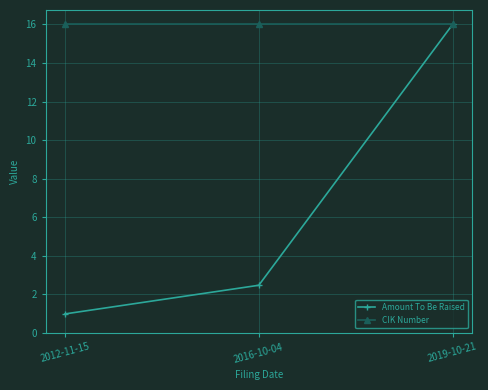

Which series changed the most between 2016-10-04 and 2019-10-21?

Amount To Be Raised